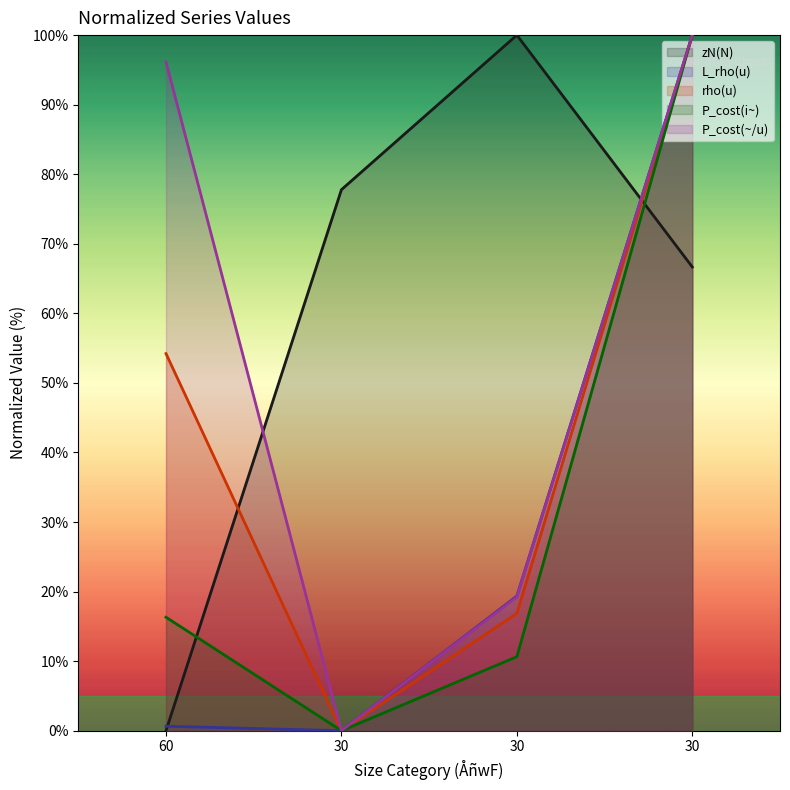

At how many categories does at least one series exceed 2?

4